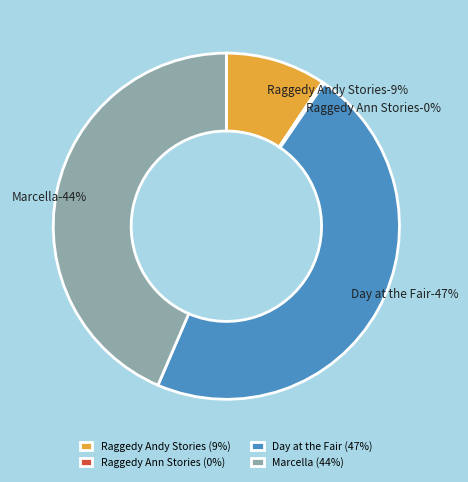

How many segments does this pie chart have?

4